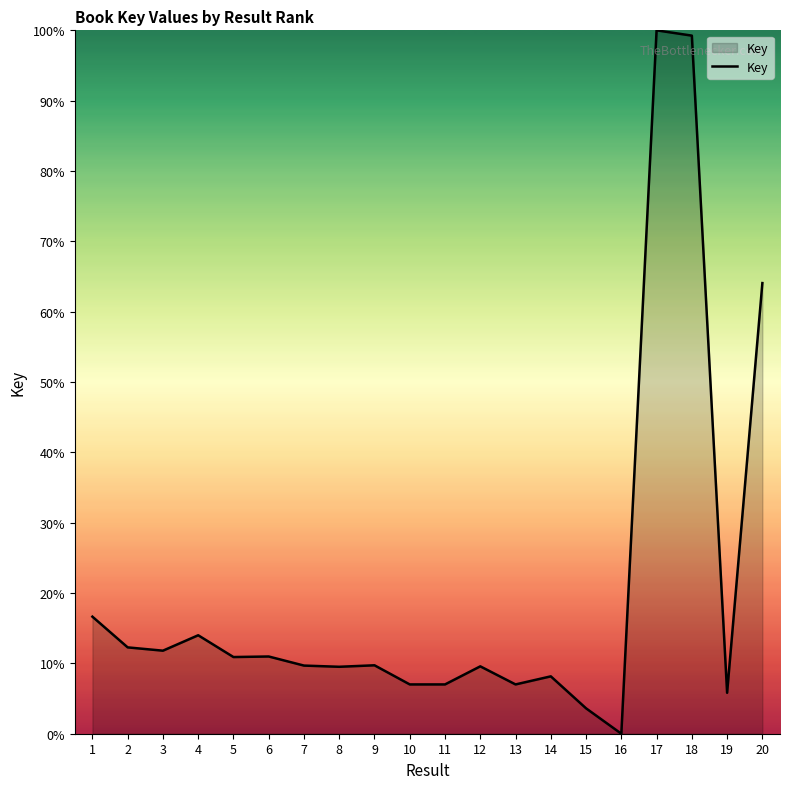

Which category has the lowest value across all series?

16